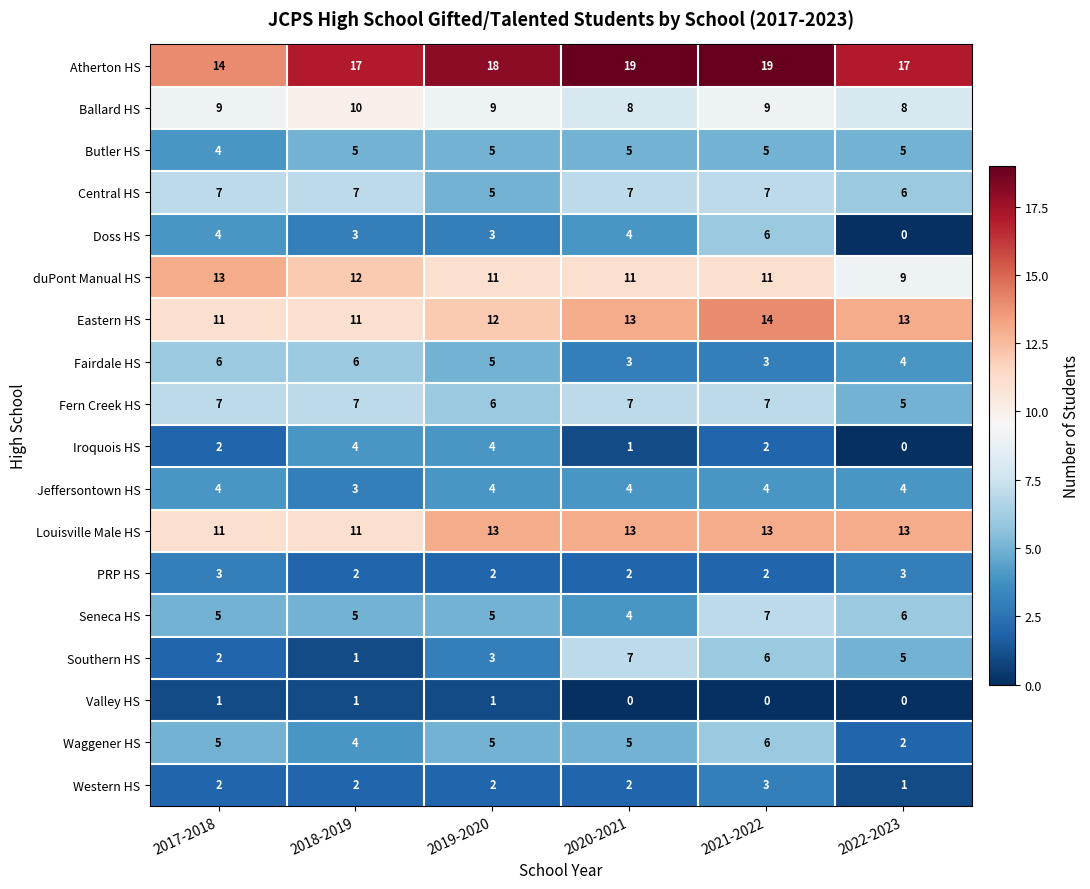

How many Western HS values are between 2 and 3?

5